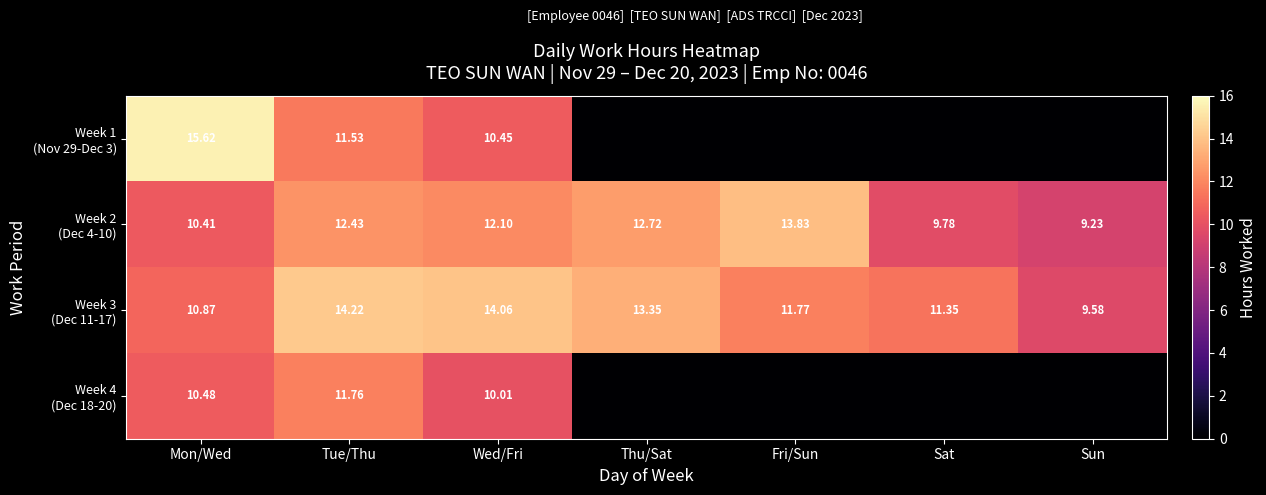

What is the sum of the Week 2 (Dec 4-10) values at Sun and Fri/Sun?

23.1